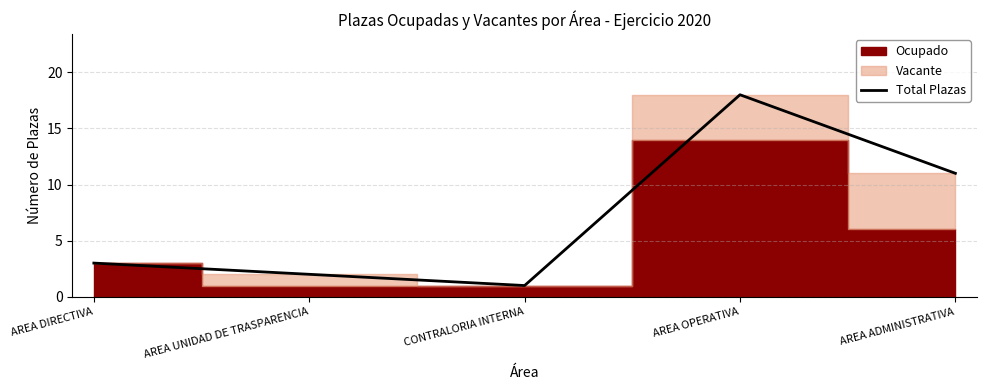

What is the sum of all values?

35